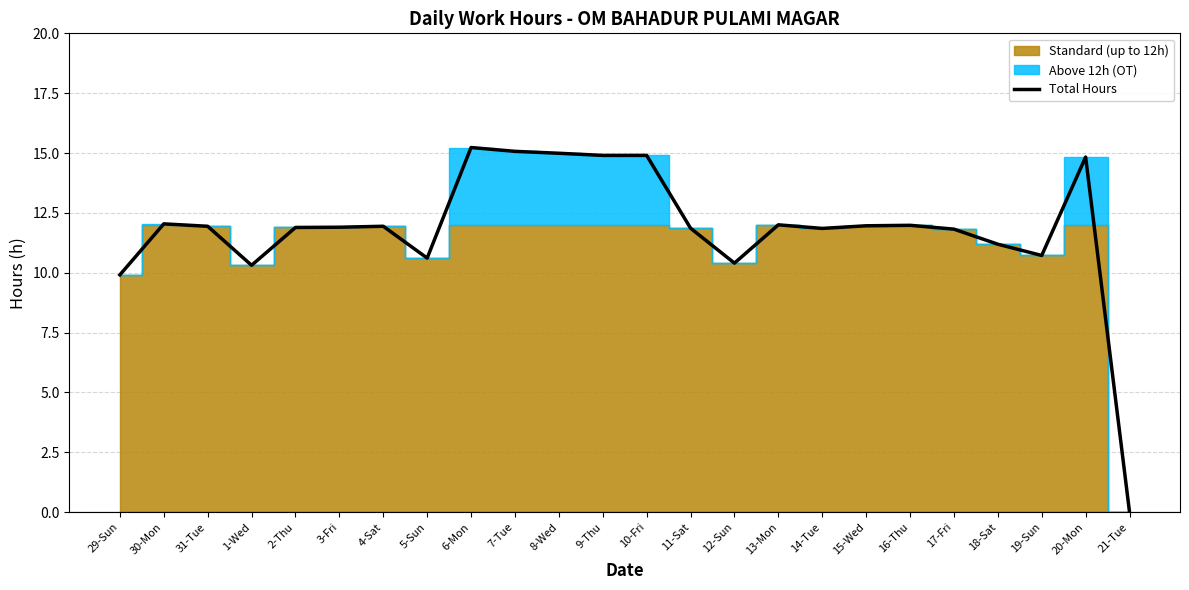

What is the difference between the maximum and second lowest values?

5.3